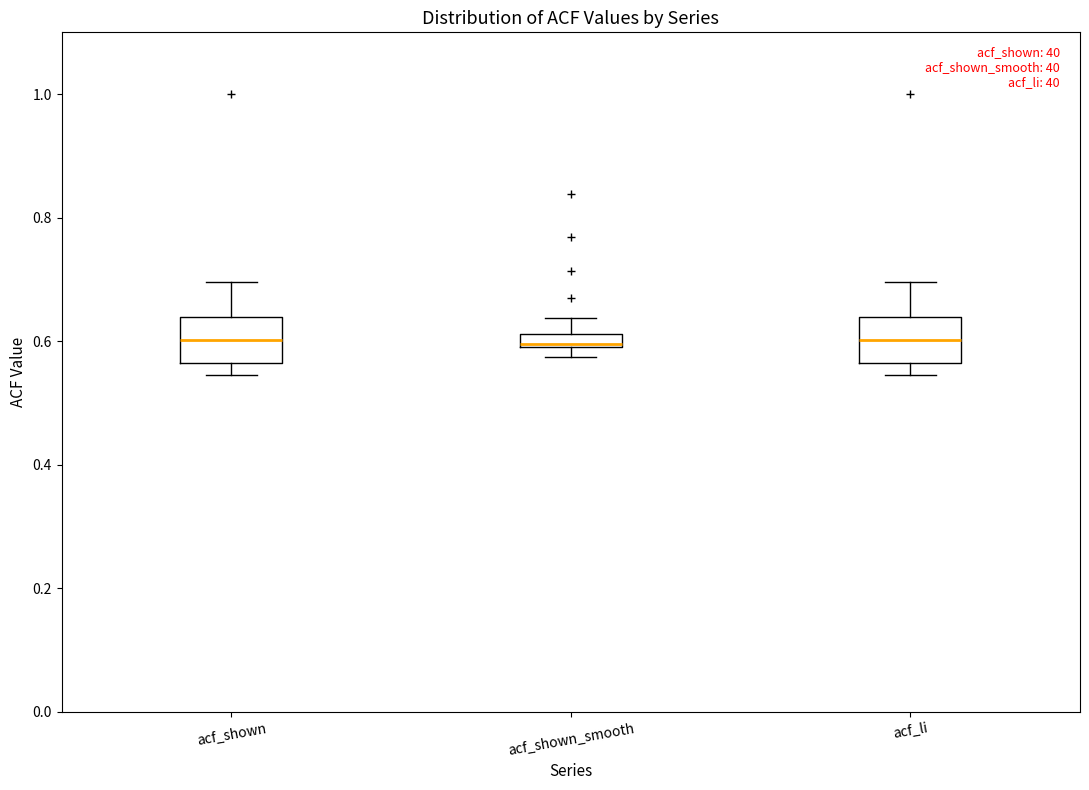

Where does the upper whisker of the box for acf_shown_smooth end on the y-axis? The values are not printed on the chart, so give them approximately, as read against the axis.

0.64